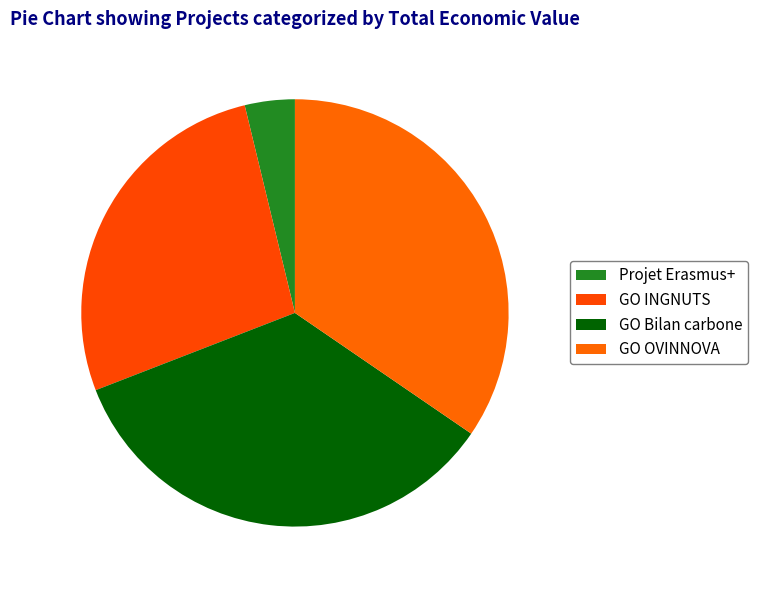

Count the number of slices in the pie.

4